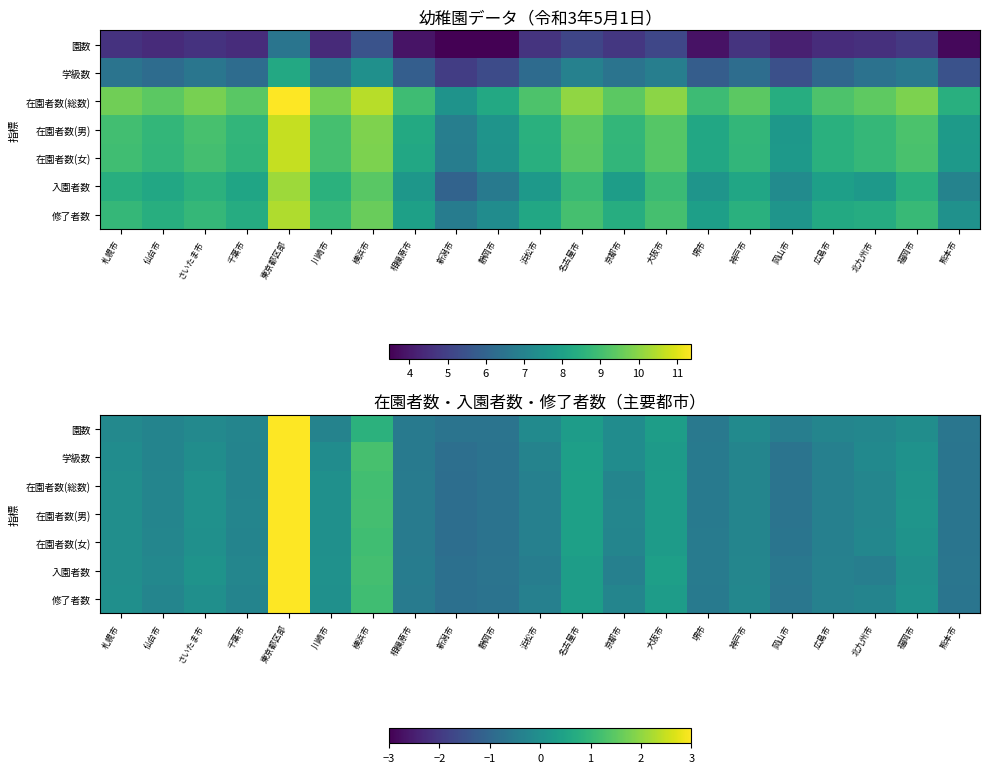

The value of 学級数 at 仙台市 is -0.3. True or false?

True